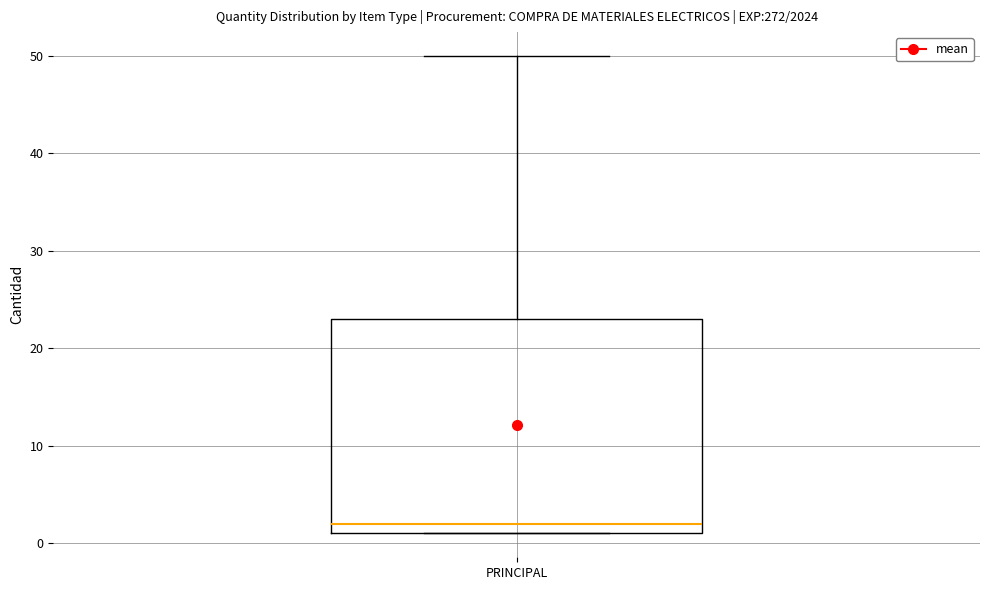

Where is the lower edge of the box for PRINCIPAL on the y-axis? The values are not printed on the chart, so give them approximately, as read against the axis.

1